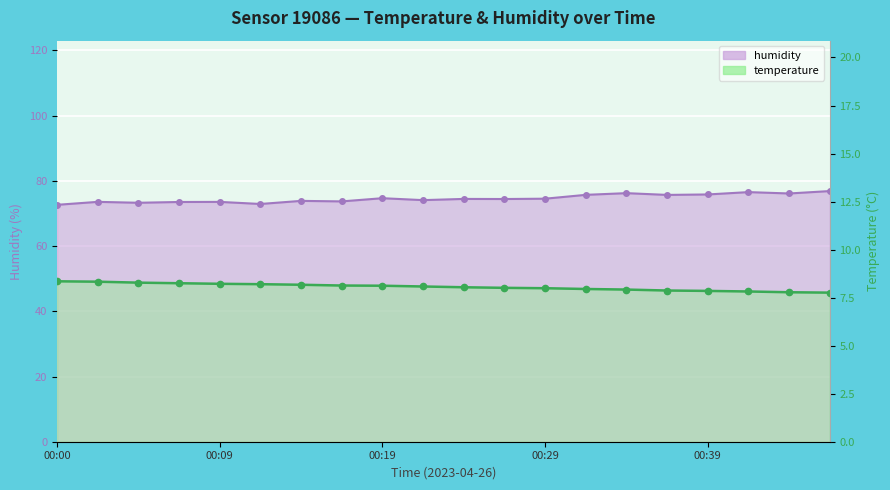

Reading left to right, what are all the values shown in this chart?

temperature: 00:00=8.3	00:02=8.3	00:05=8.3	00:07=8.2	00:09=8.2	00:12=8.2	00:14=8.2	00:17=8.1	00:19=8.1	00:22=8.1	00:24=8.0	00:27=8.0	00:29=8.0	00:32=8.0	00:34=7.9	00:37=7.9	00:39=7.8	00:41=7.8	00:44=7.8	00:46=7.8
humidity: 00:00=72.7	00:02=73.6	00:05=73.3	00:07=73.5	00:09=73.5	00:12=72.9	00:14=73.9	00:17=73.7	00:19=74.7	00:22=74.1	00:24=74.5	00:27=74.4	00:29=74.5	00:32=75.7	00:34=76.2	00:37=75.7	00:39=75.8	00:41=76.5	00:44=76.1	00:46=76.9